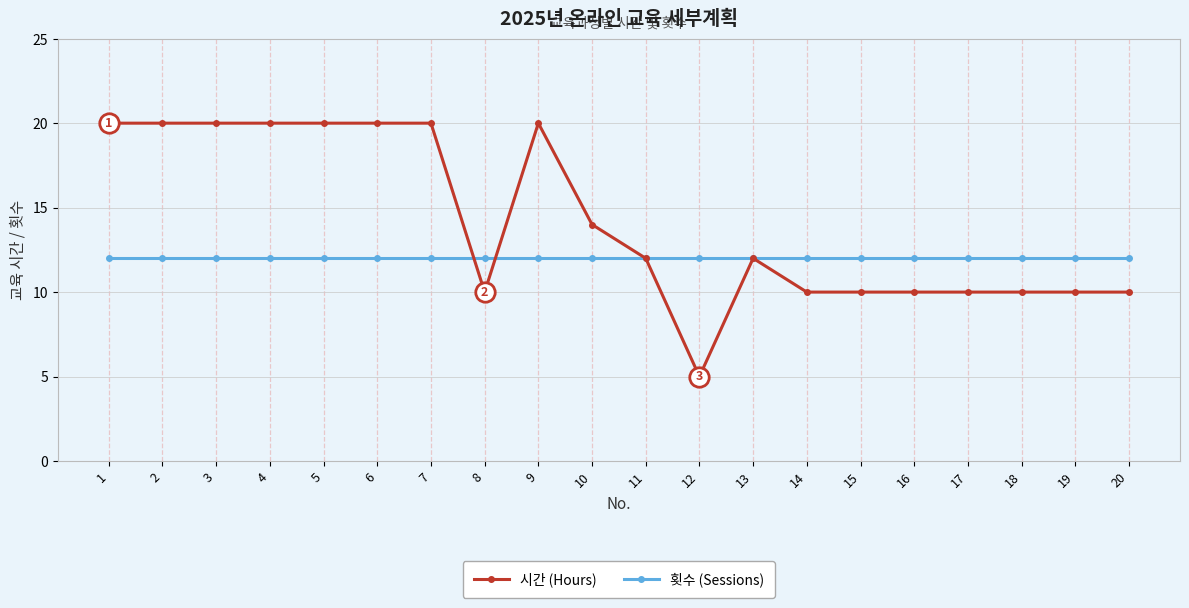

What is the difference between the maximum and second lowest values in the 시간 (Hours) series?

10